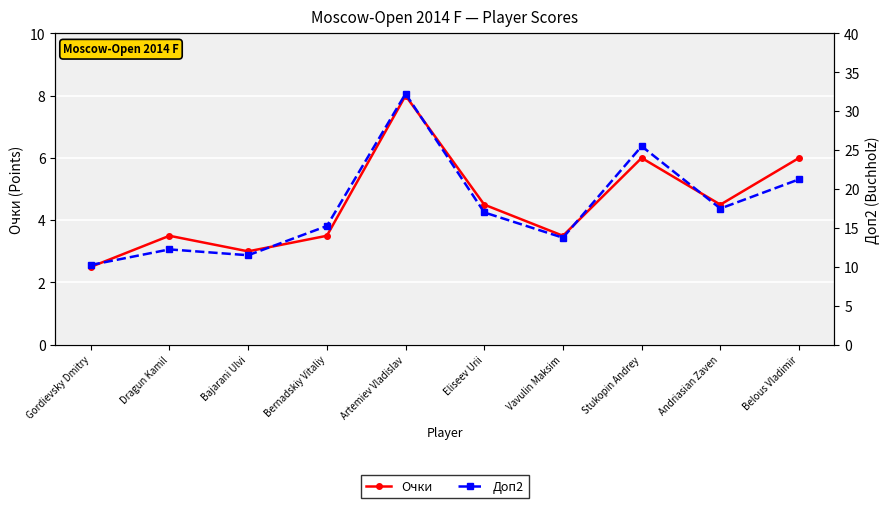

What are all the series names shown in the legend?

Очки, Доп2